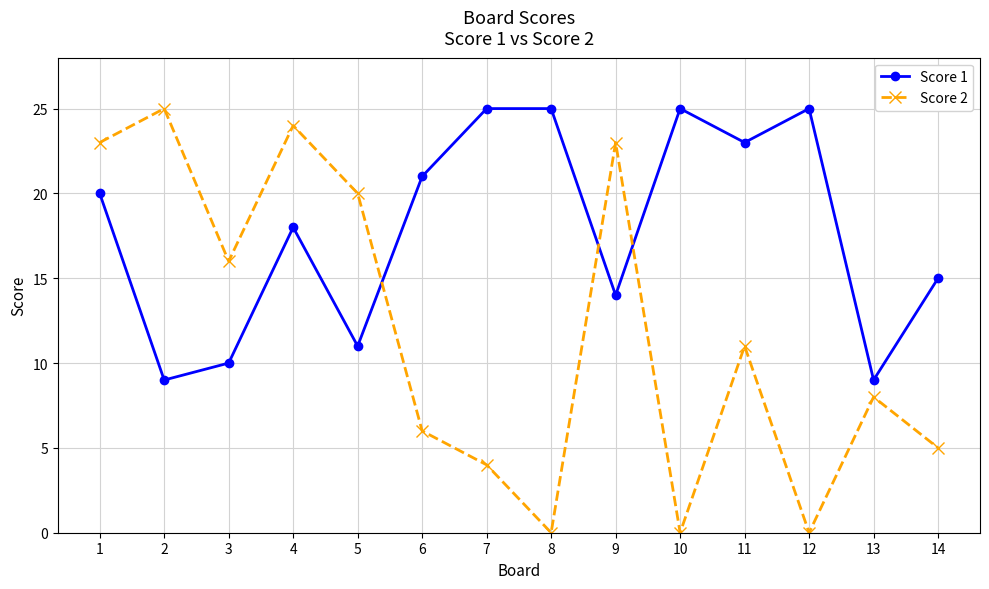

Where is Score 2 nearest to the value 12?

11